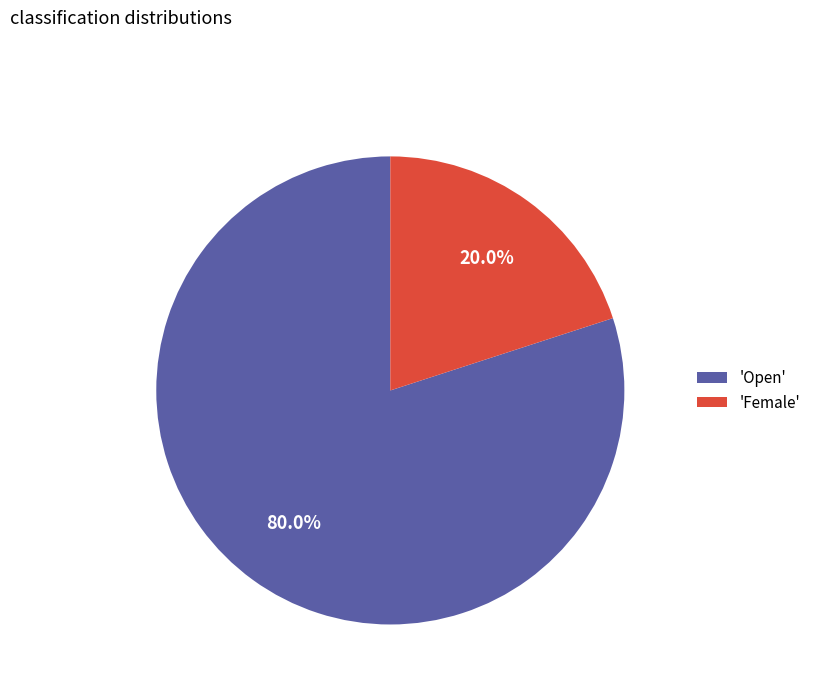

Which category has the biggest portion of the pie?

'Open'